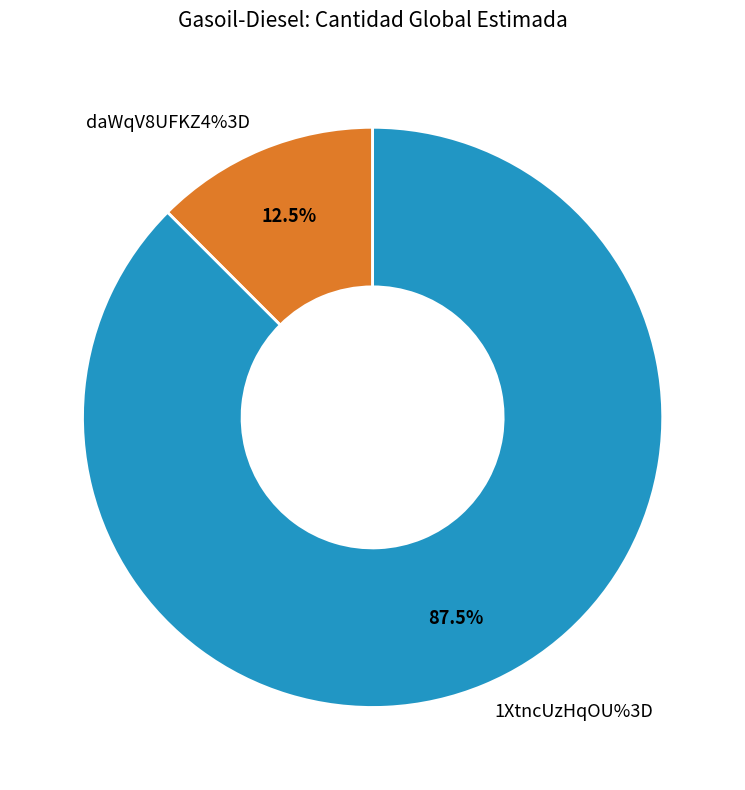

Rank the categories by value from highest to lowest.

1XtncUzHqOU%3D, daWqV8UFKZ4%3D